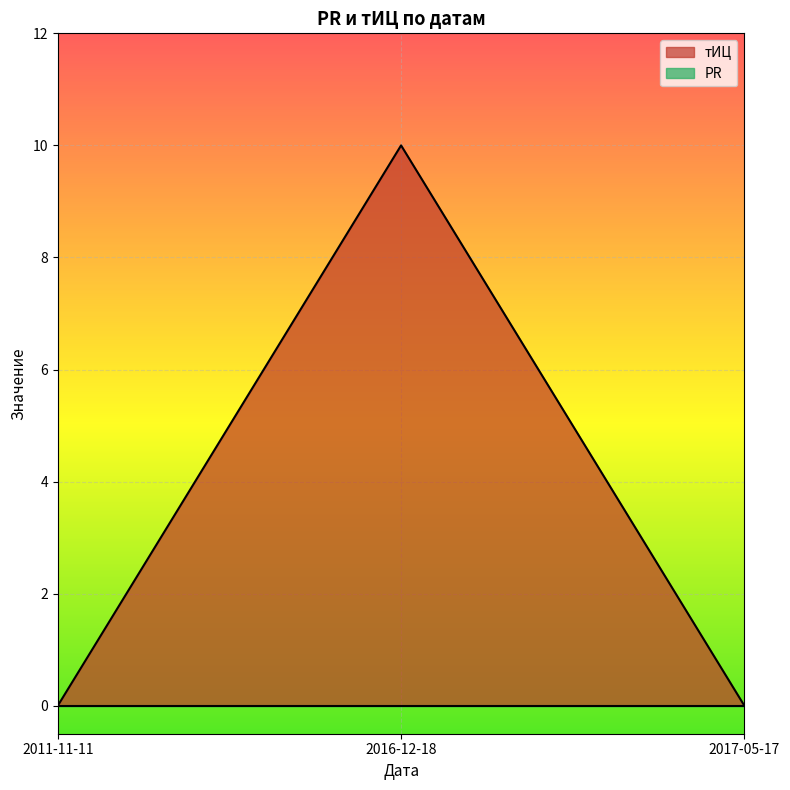

True or false: the data shows 4 at 2011-11-11.

False